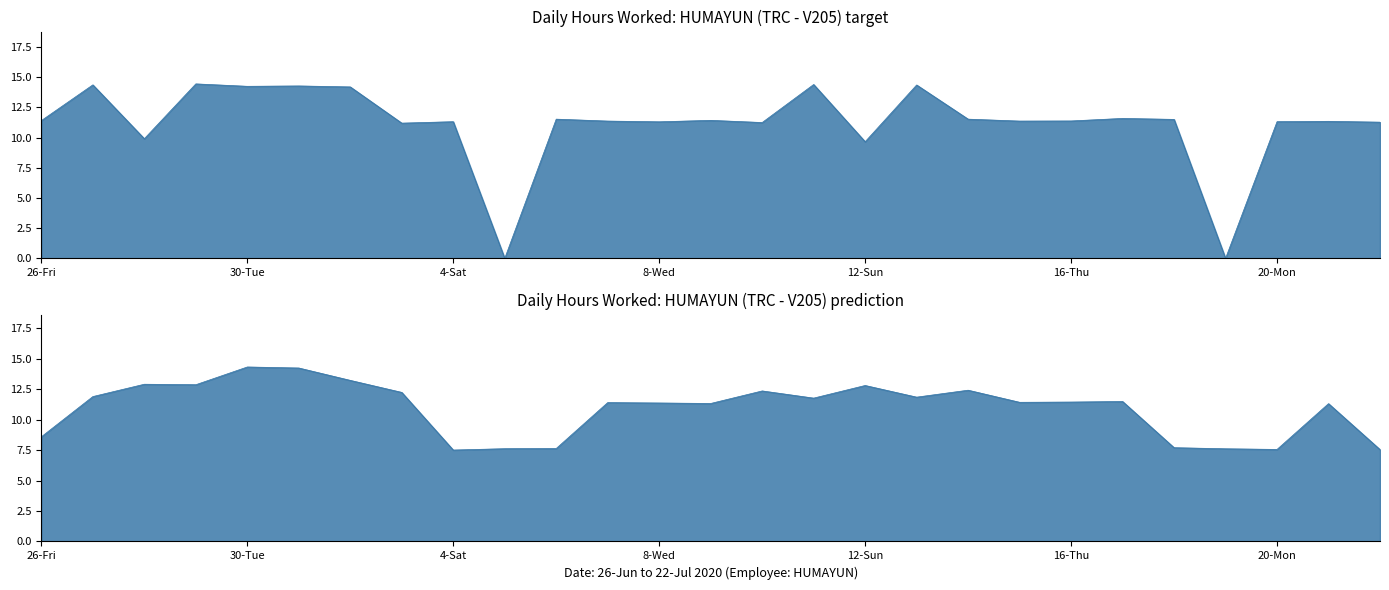

Is it true that the value at 21-Tue is 5.6?

False